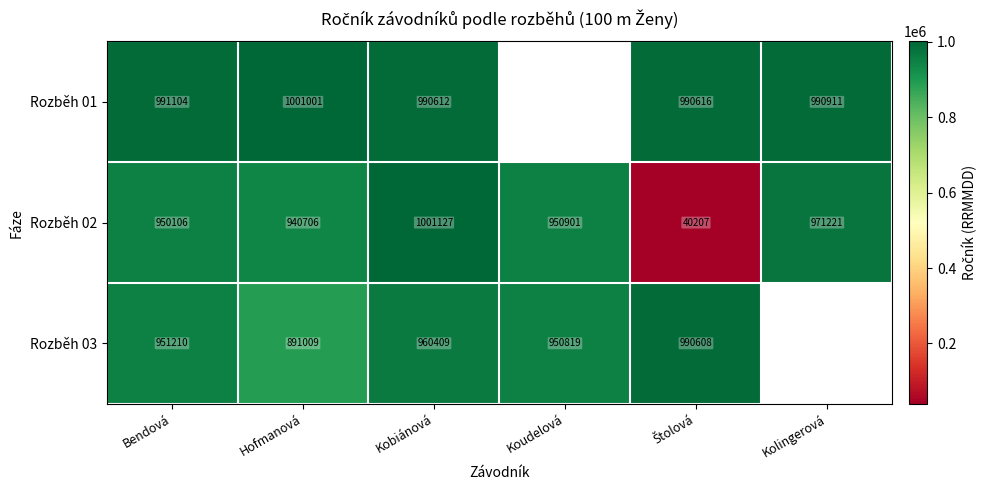

What is the sum of all Rozběh 02 values?

4854268